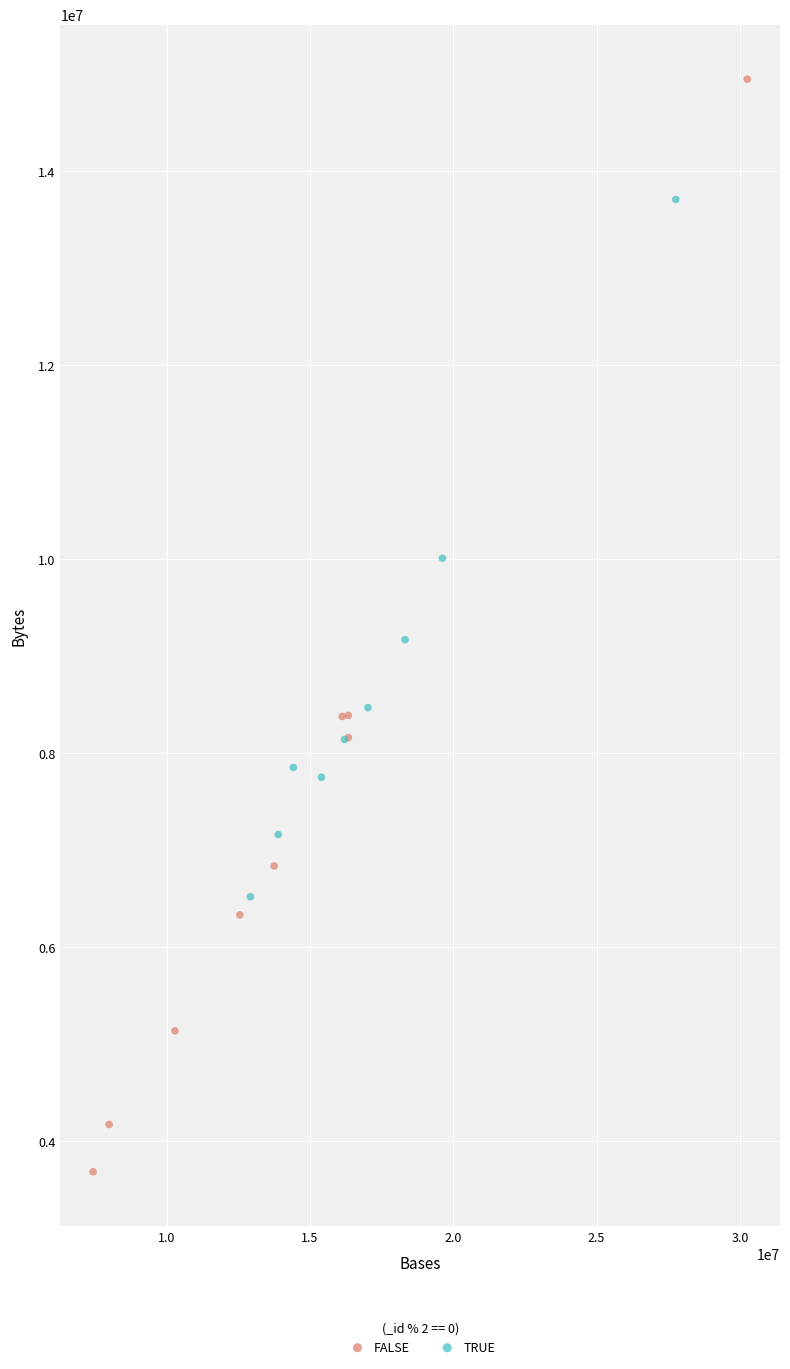

Which series contains the lowest Y value?

FALSE